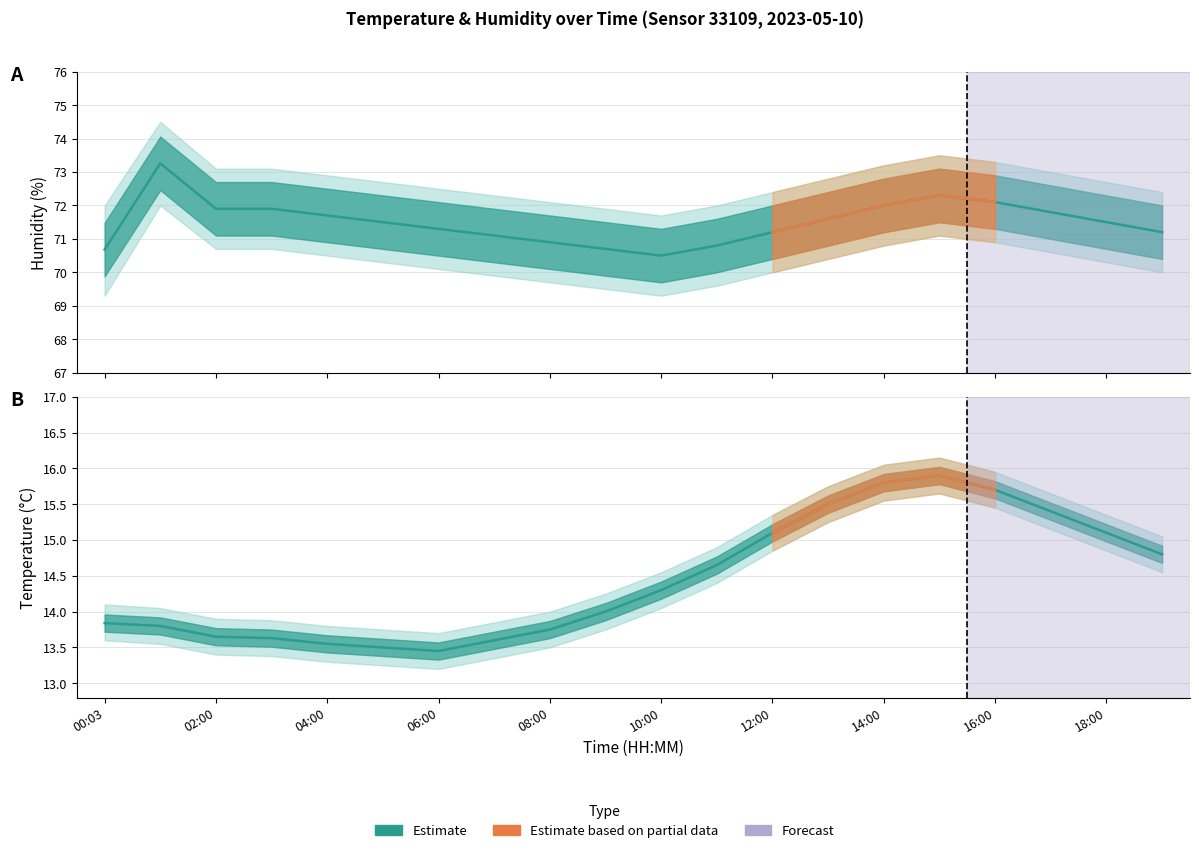

At which category does temperature_lower reach its first local valley?

06:00